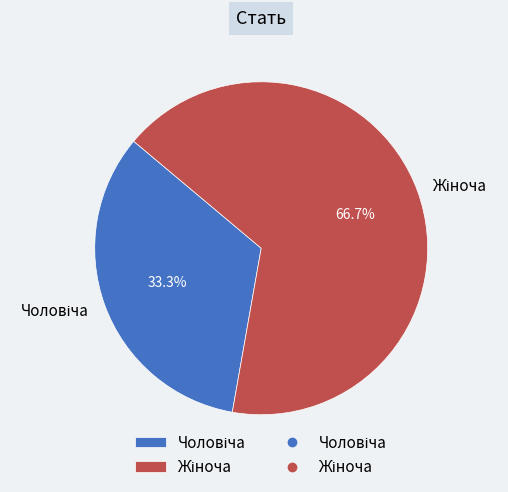

Does any single category account for the majority?

Yes